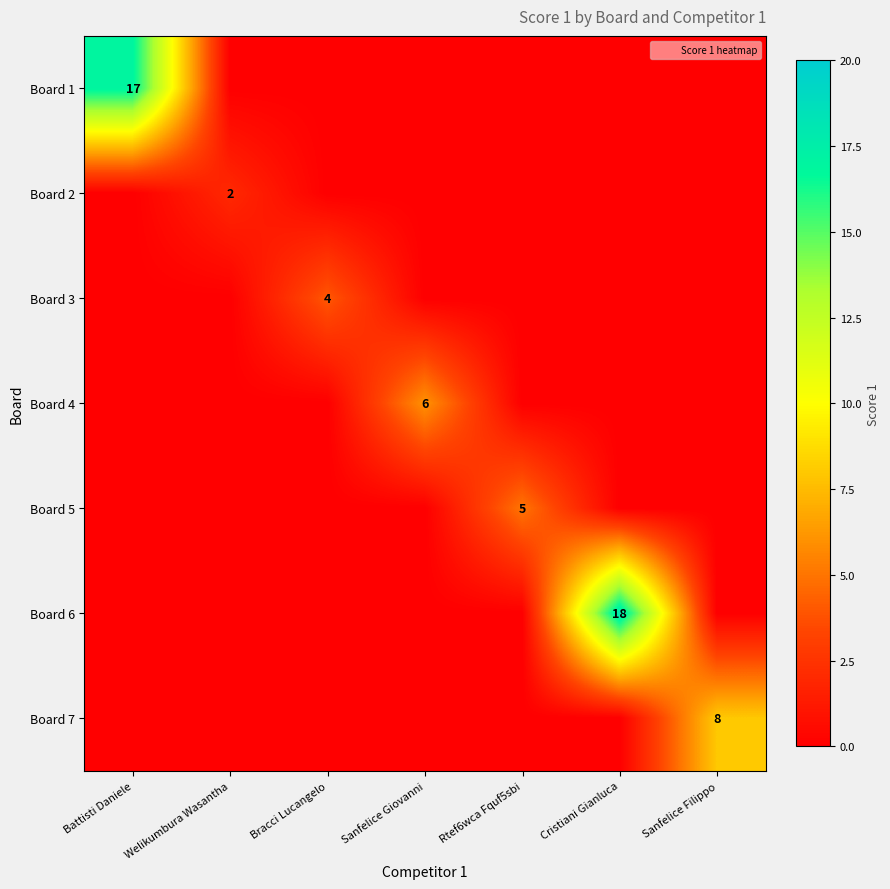

What is the difference between the highest and lowest values at Welikumbura Wasantha?

2